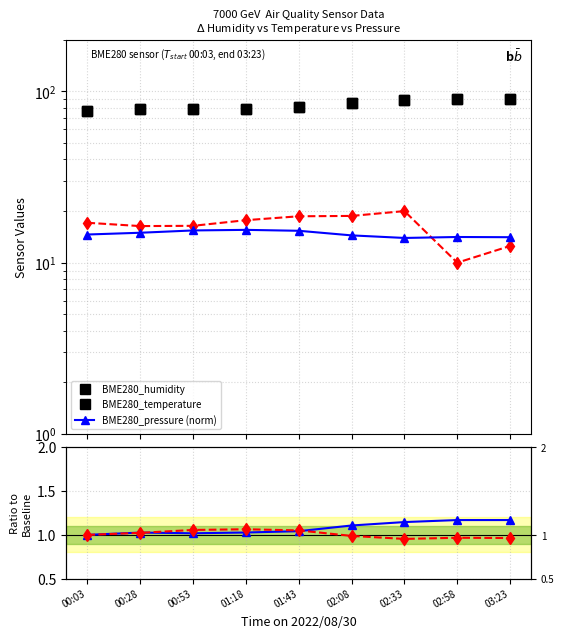

True or false: BME280_humidity has a value of 16.1 at 00:03.

False